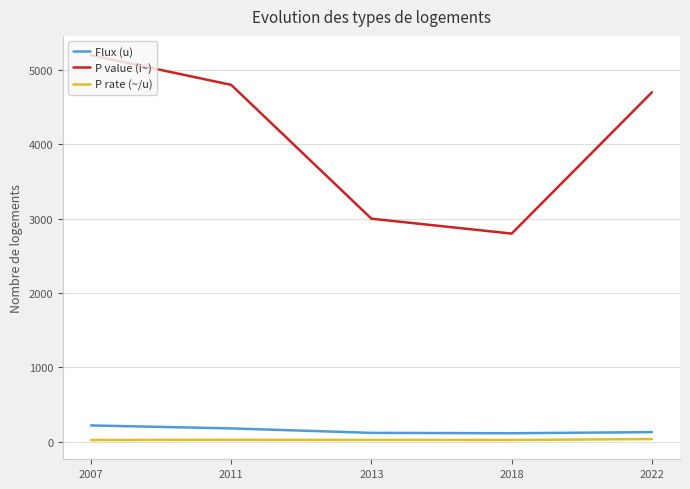

Is the value of P value (i~) at 2007 greater than the value of P rate (~/u) at 2011?

Yes